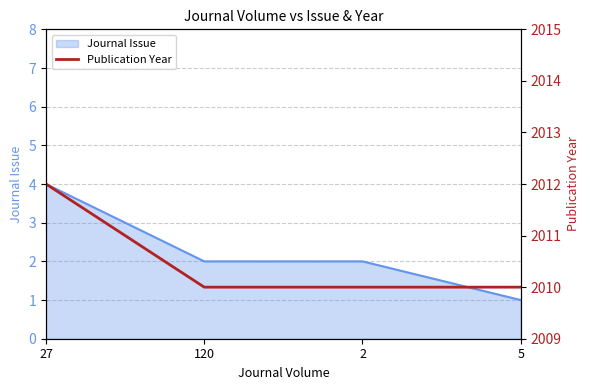

Which label corresponds to the largest value in the chart?

27